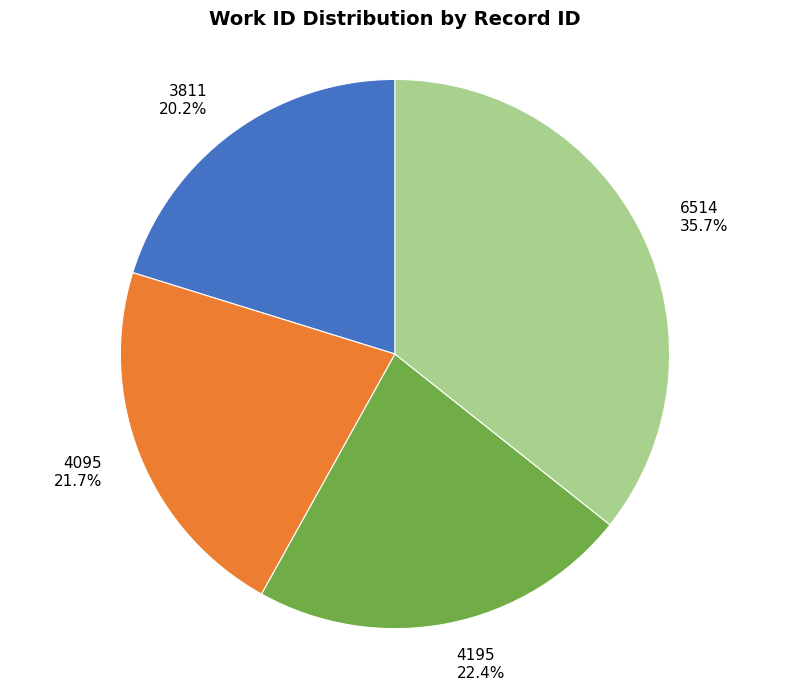

Is it true that 4195 is 22% of the pie?

True